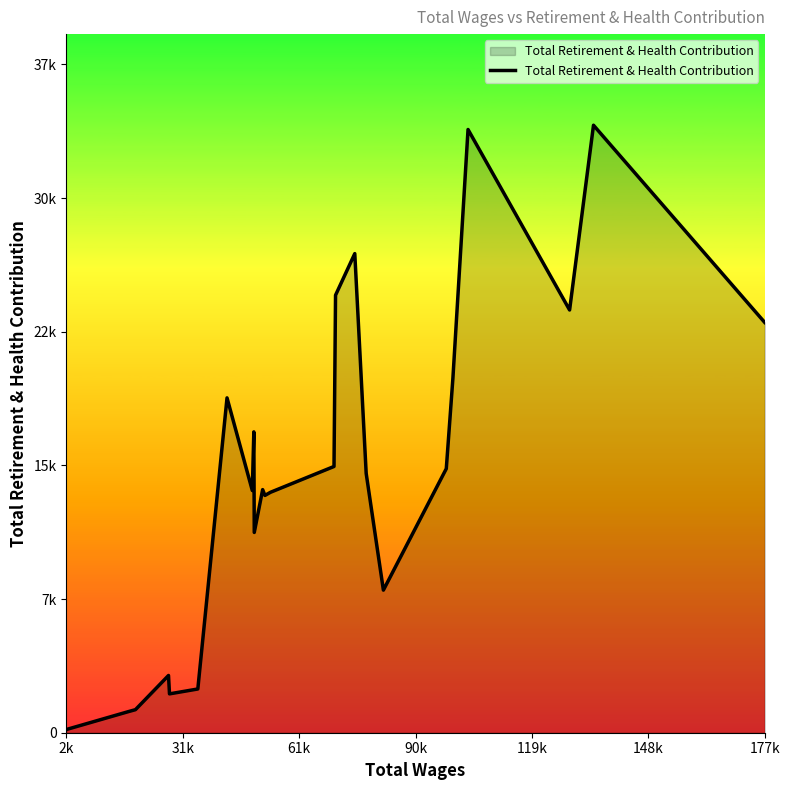

Is this an area chart (filled region under the line)?

Yes